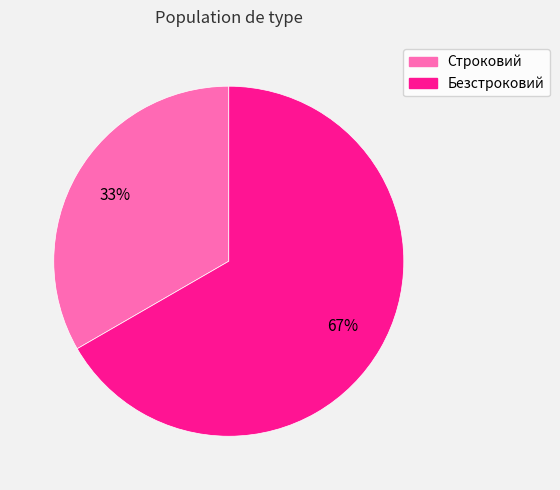

What is the largest slice in the pie chart?

Безстроковий